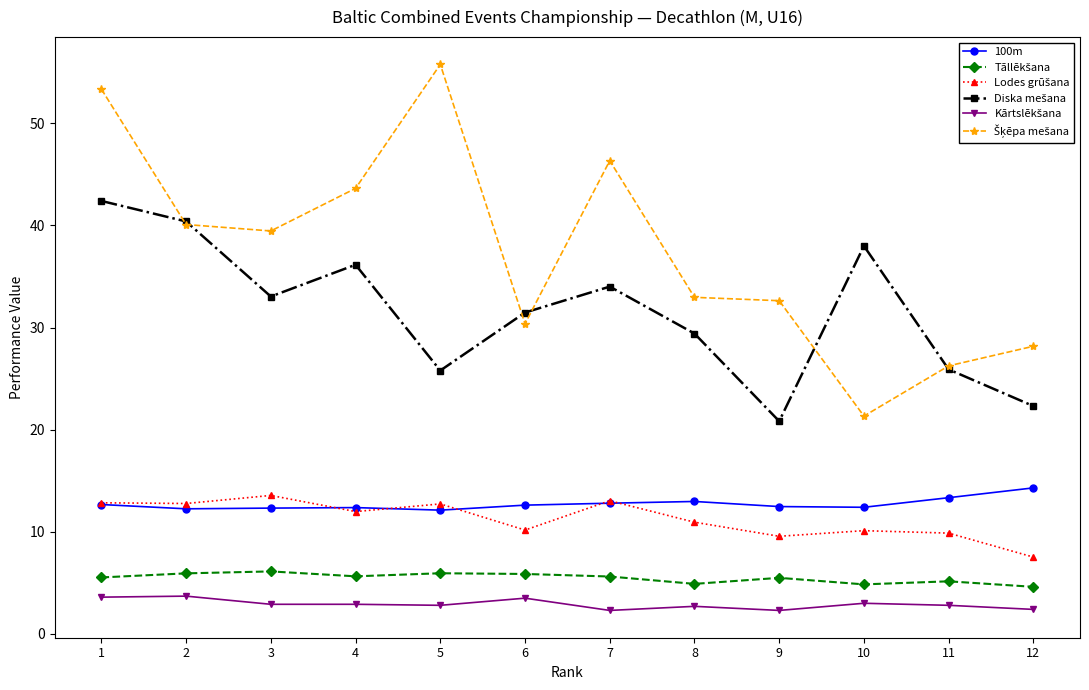

What is the maximum value shown in the chart?

55.8